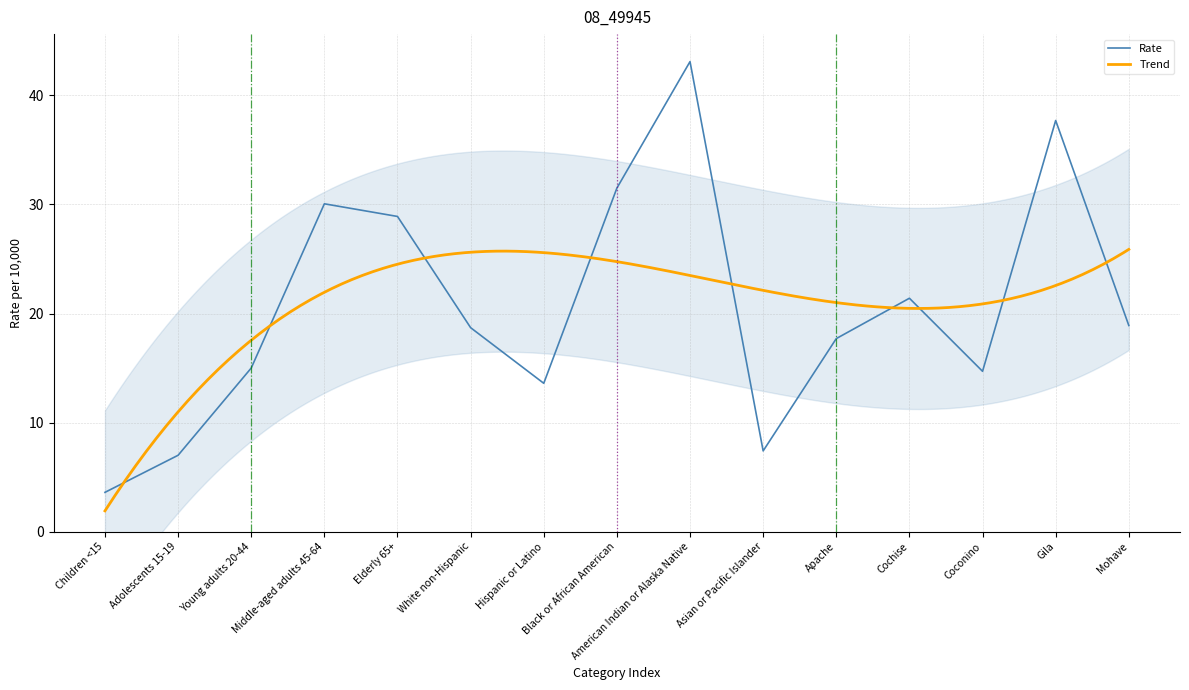

Rank the categories by value from highest to lowest.

American Indian or Alaska Native, Gila, Black or African American, Middle-aged adults 45-64, Elderly 65+, Cochise, Mohave, White non-Hispanic, Apache, Young adults 20-44, Coconino, Hispanic or Latino, Asian or Pacific Islander, Adolescents 15-19, Children <15